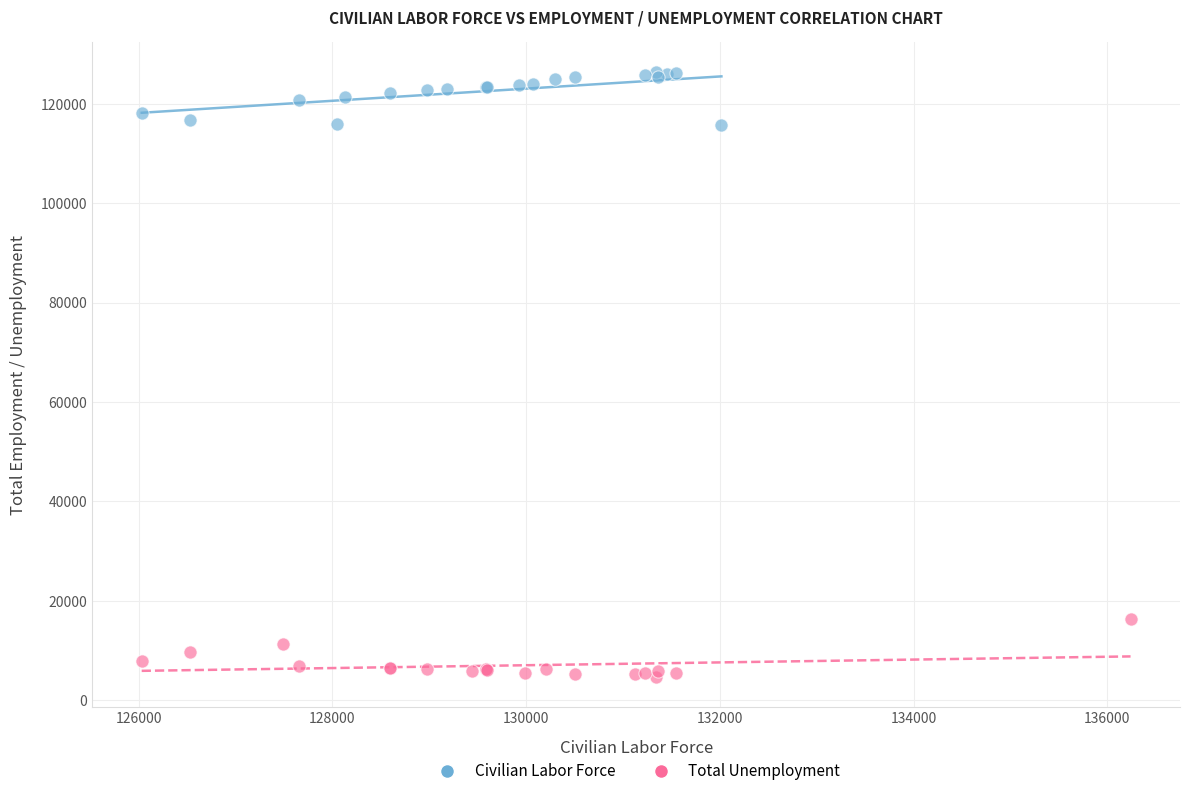

What are all the series names shown in the legend?

Civilian Labor Force, Total Unemployment